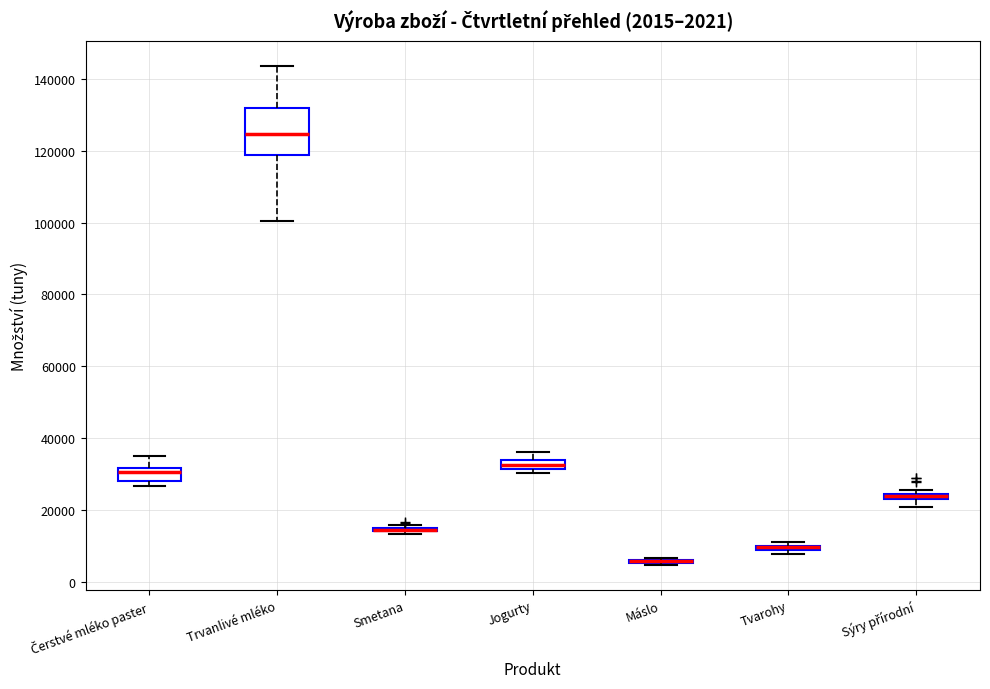

Comparing the boxes themselves (not the whiskers), which one is the tallest?

Trvanlivé mléko